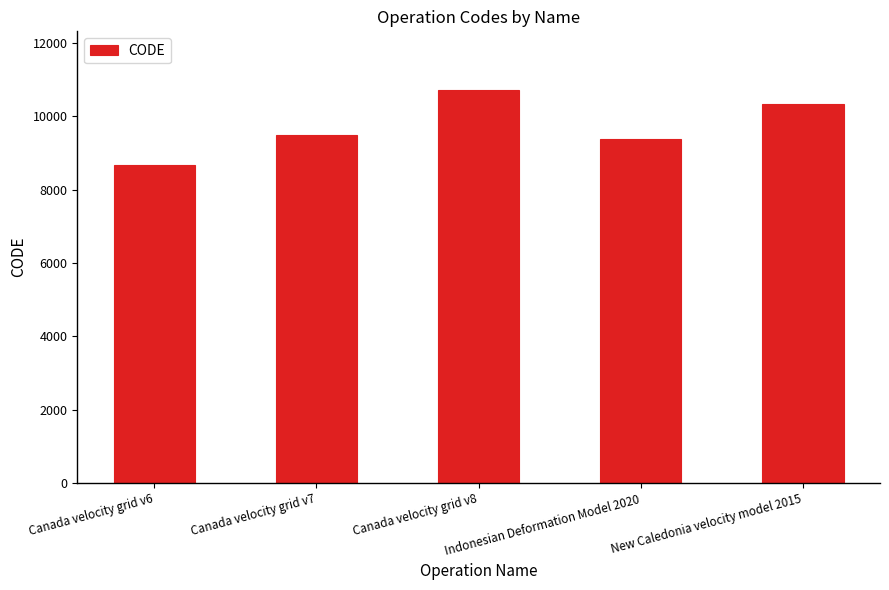

Read the value at Canada velocity grid v6.

8676